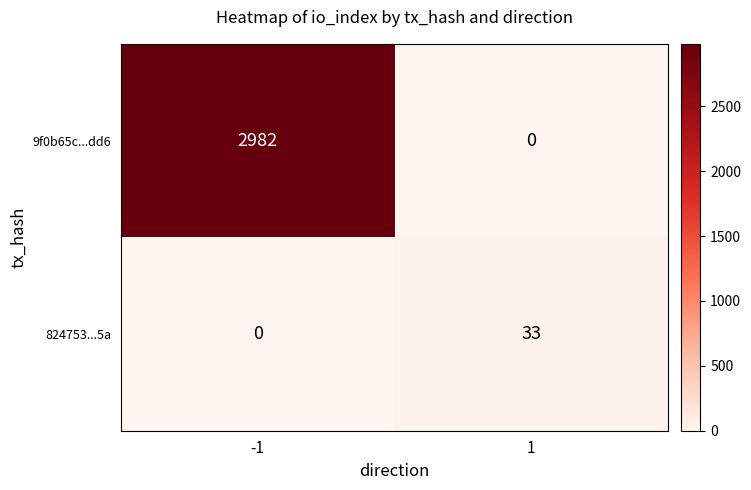

Which series has the largest range (max minus min)?

9f0b65c...dd6